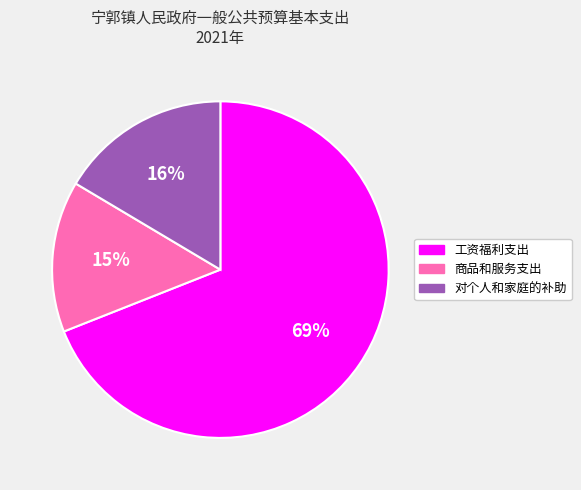

Which slice is the largest?

工资福利支出